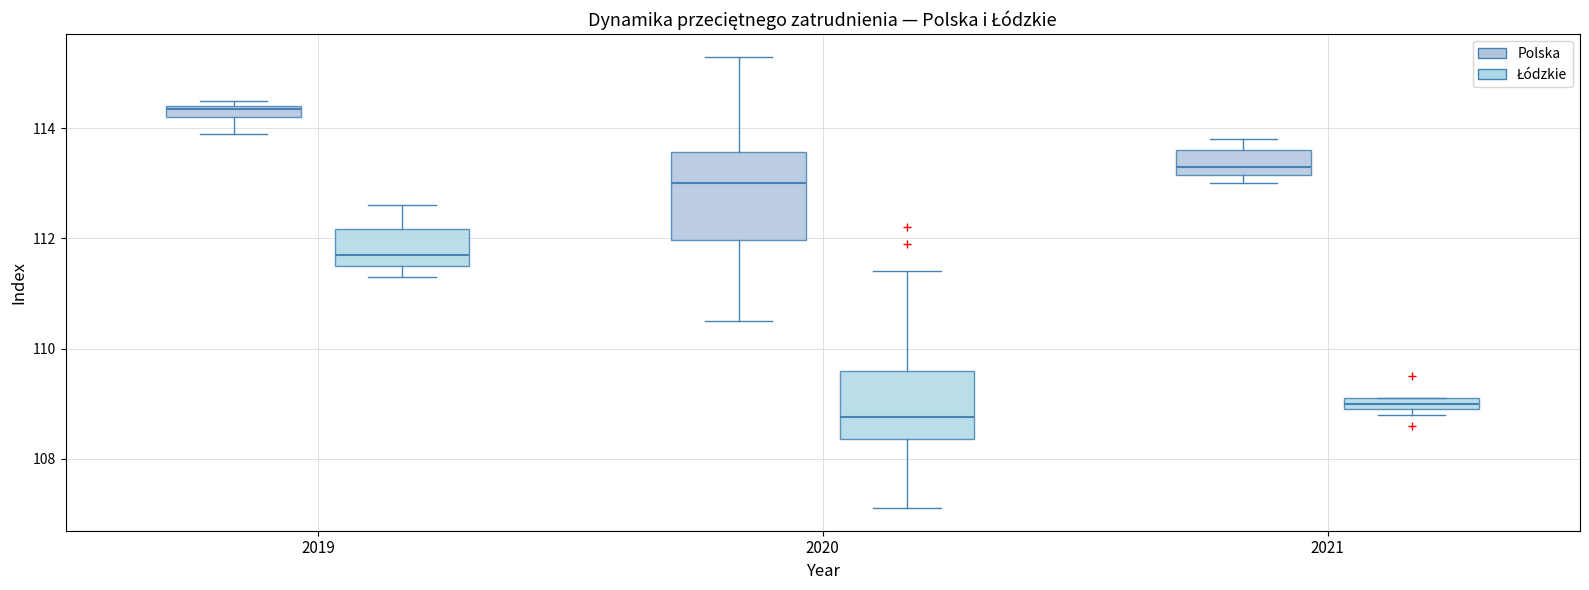

Which box is the tallest, from its lower edge to its upper edge?

2020 (Polska)